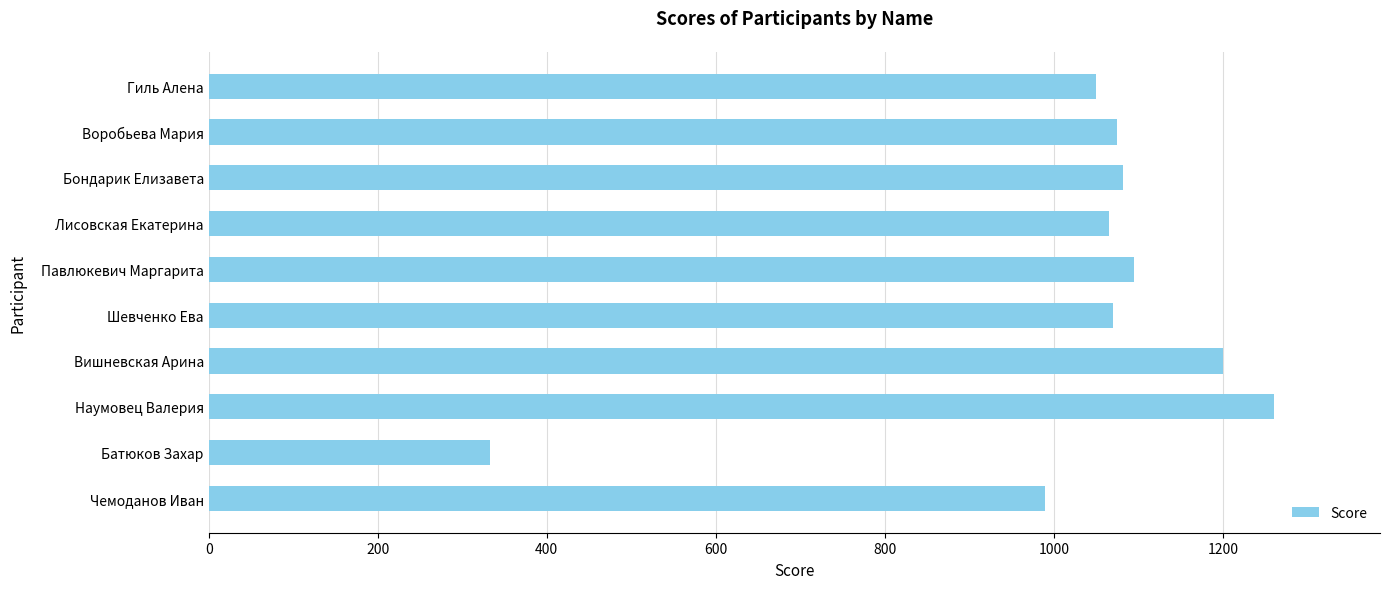

What is the ratio of the value at Чемоданов Иван to the value at Павлюкевич Маргарита?

0.9